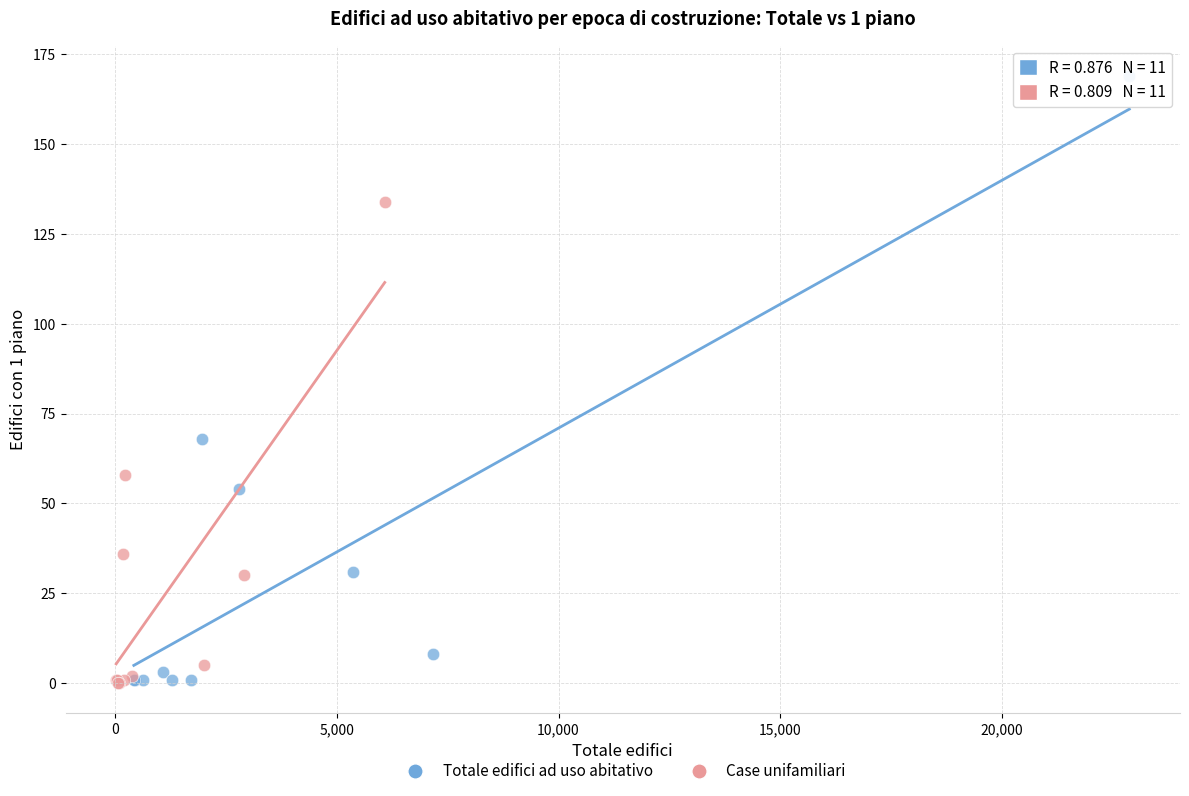

Which series has the widest spread of Y values?

Totale edifici ad uso abitativo